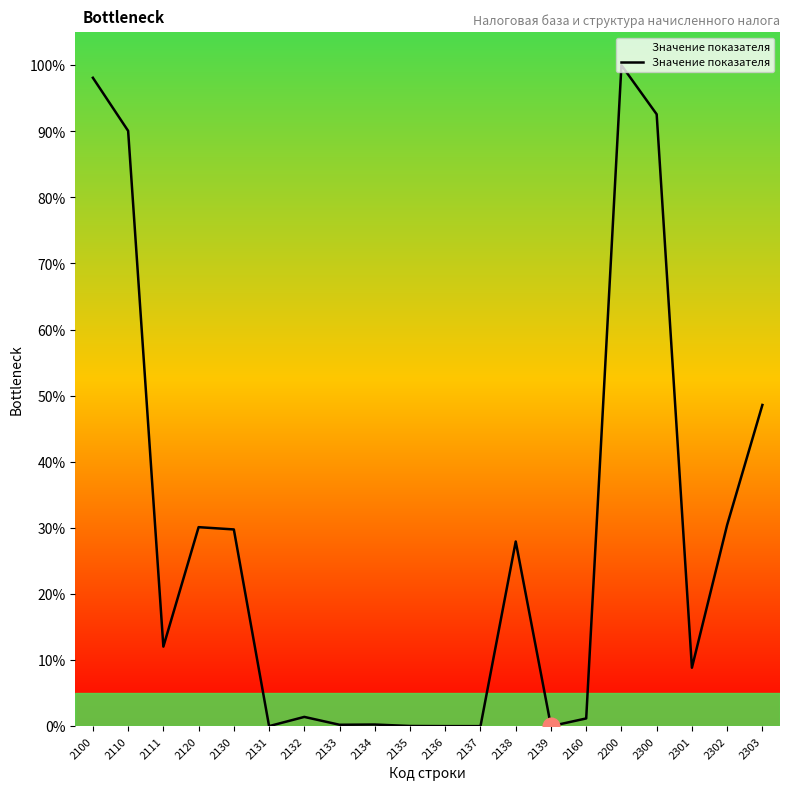

Count the number of values greater than 12.

10